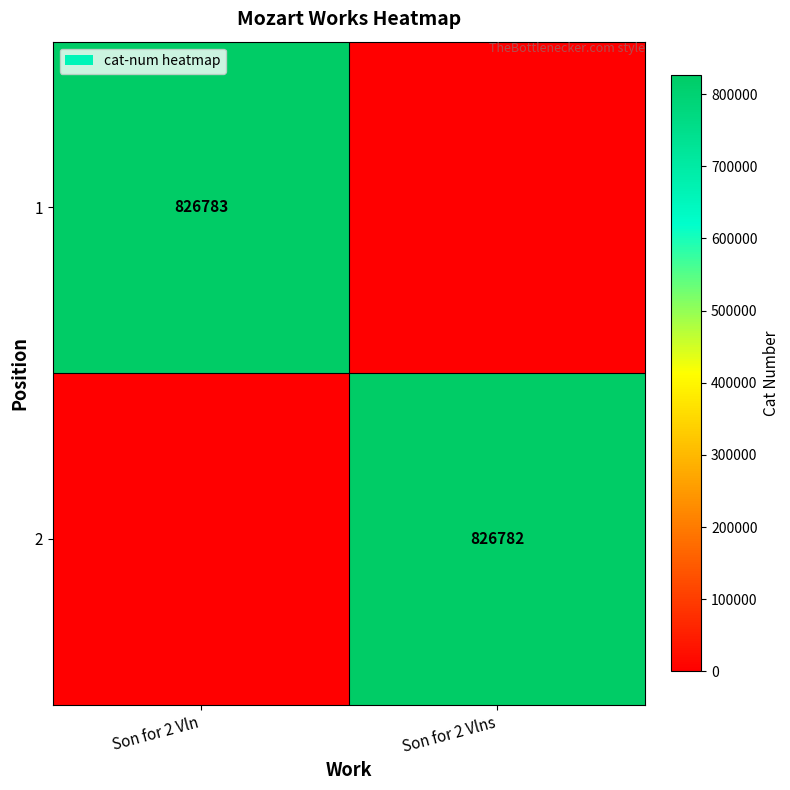

Which series has the largest total across all categories?

row_0